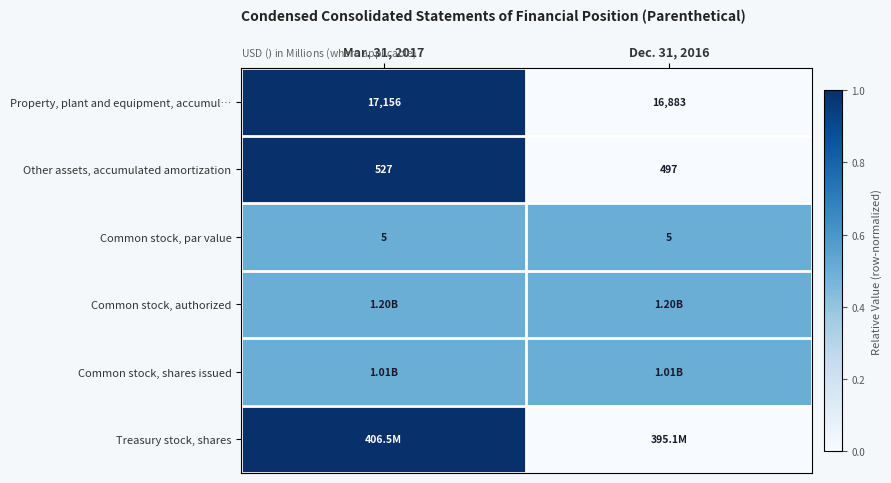

What is the sum of all Property, plant and equipment, accumul… values?

34039.0